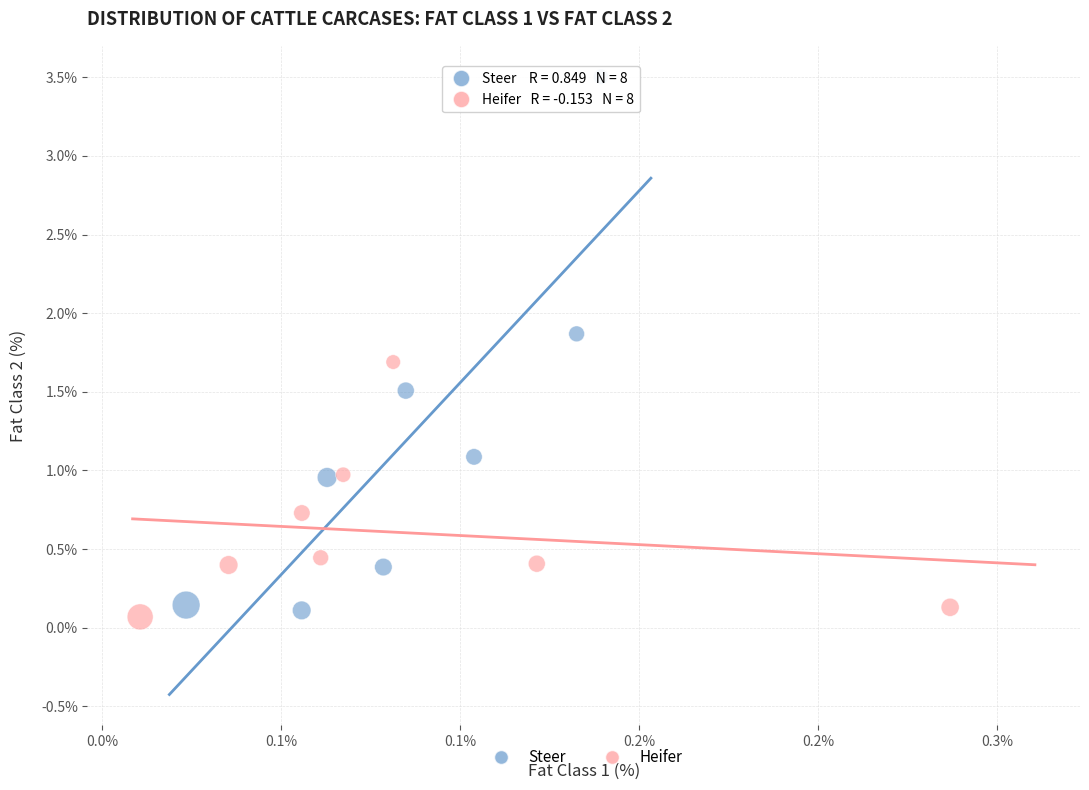

Which series has the widest spread of Y values?

Steer